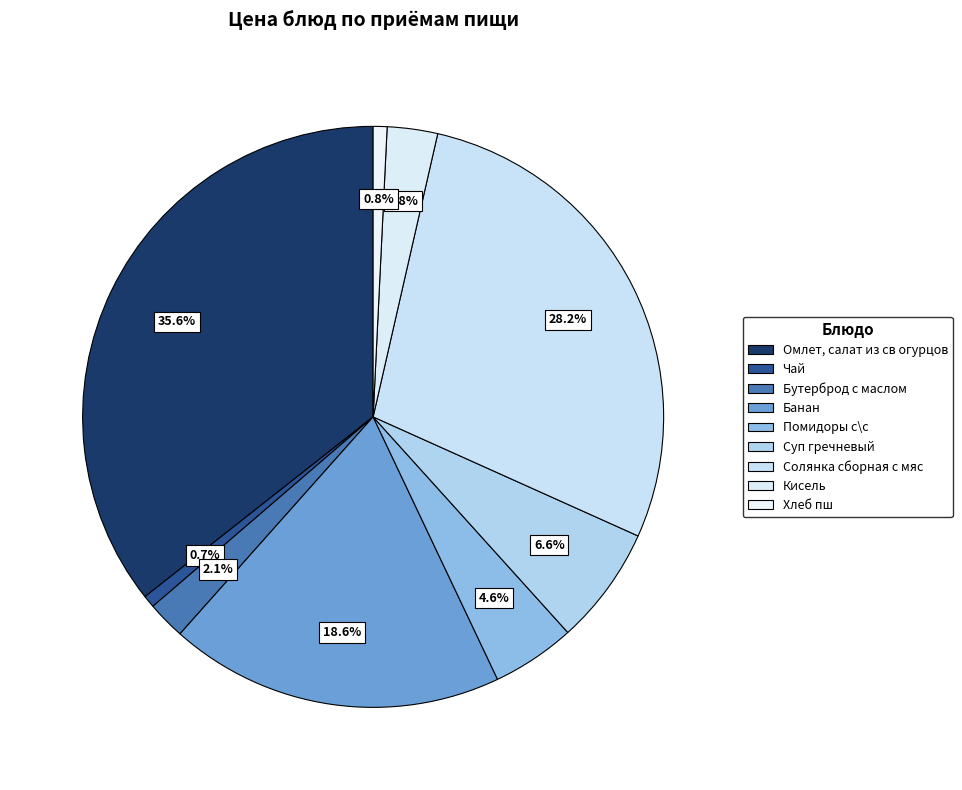

To the nearest percent, what percentage of the pie is Помидоры с\с?

5%